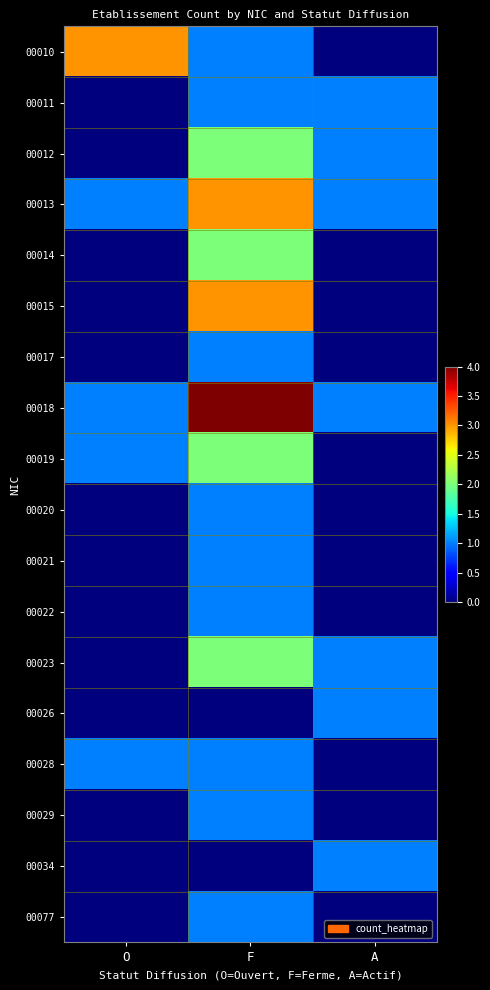

At which category is the sum across all series the highest?

F